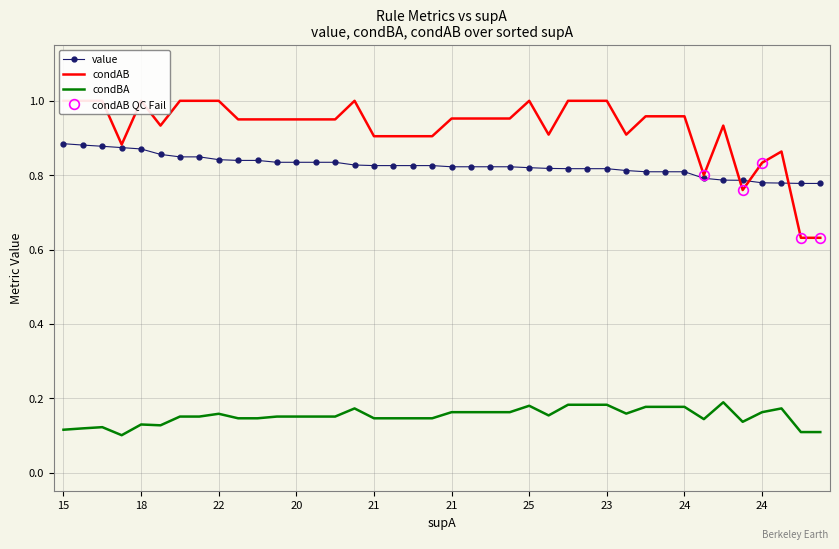

What is the value of the condBA point at the 14th from the left?

0.2